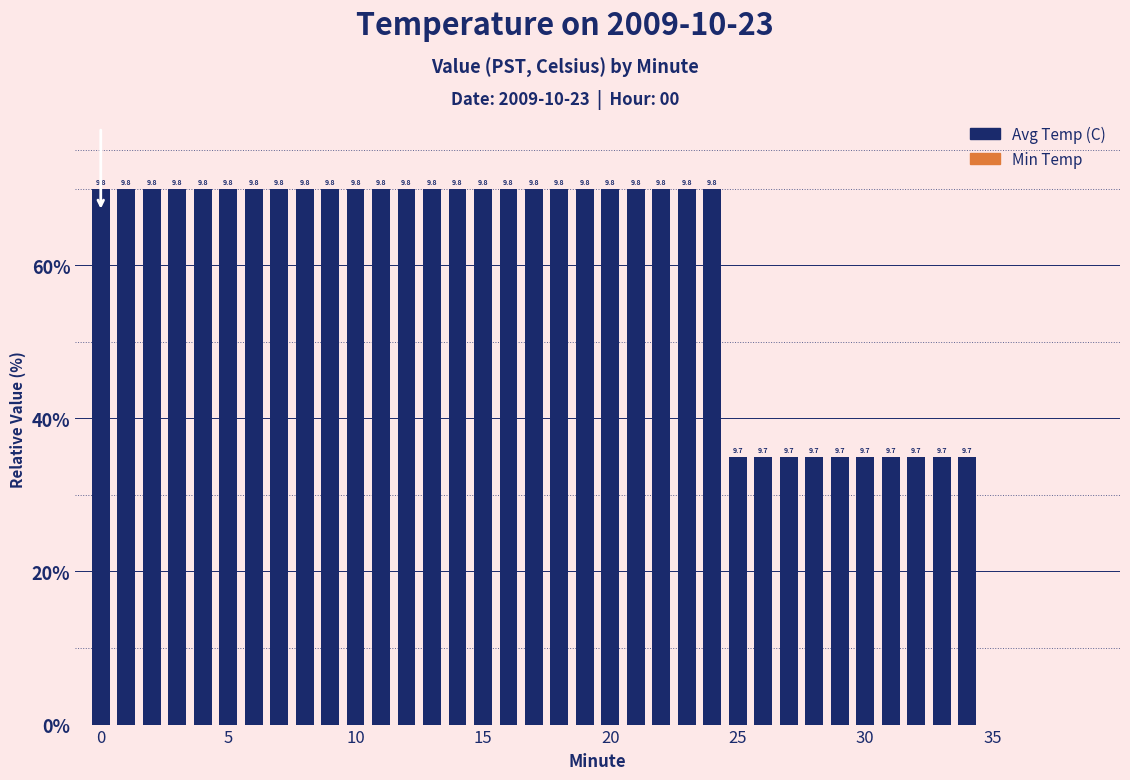

Reading left to right, transcribe all the data shown in this chart.

70.0	70.0	70.0	70.0	70.0	70.0	70.0	70.0	70.0	70.0	70.0	70.0	70.0	70.0	70.0	70.0	70.0	70.0	70.0	70.0	70.0	70.0	70.0	70.0	70.0	35.0	35.0	35.0	35.0	35.0	35.0	35.0	35.0	35.0	35.0	0.0	0.0	0.0	0.0	0.0